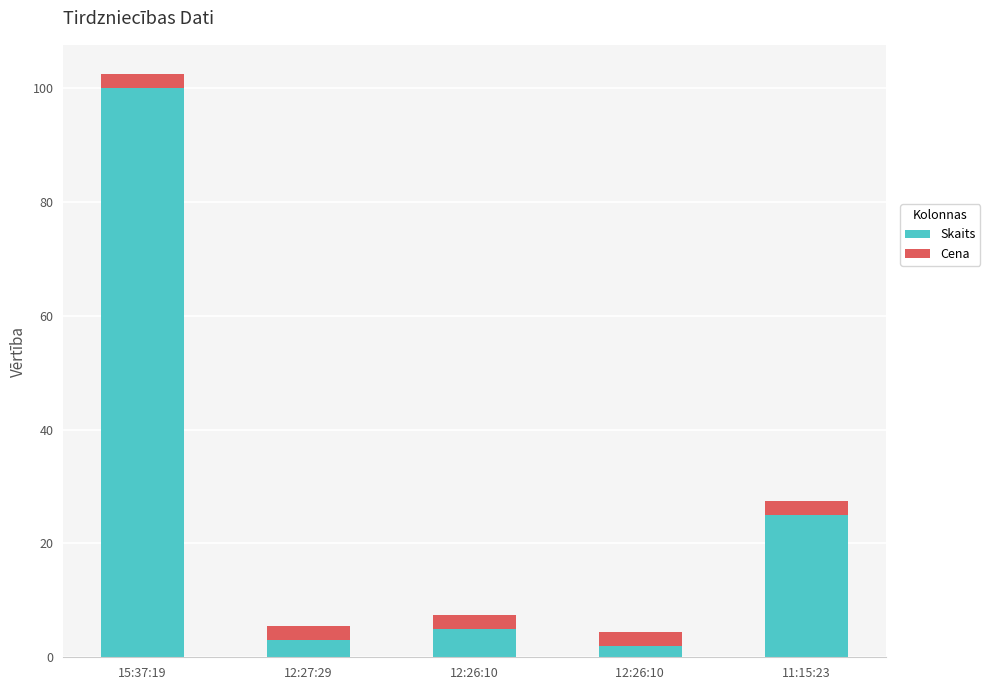

Reading right to left, transcribe the values for Skaits.

25.0	2.0	5.0	3.0	100.0